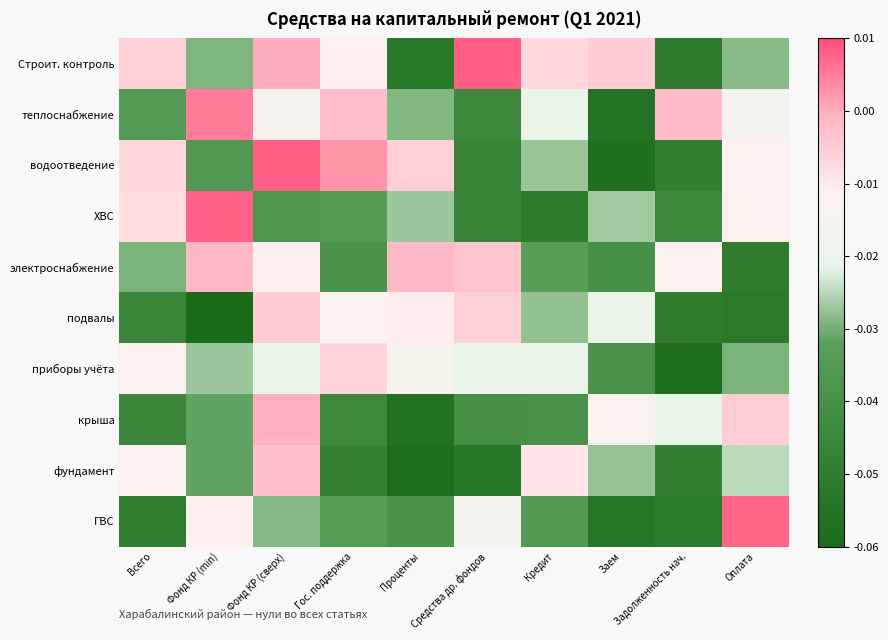

At Всего, list the series in order from smallest to largest.

ГВС, подвалы, крыша, теплоснабжение, электроснабжение, фундамент, приборы учёта, ХВС, водоотведение, Строит. контроль